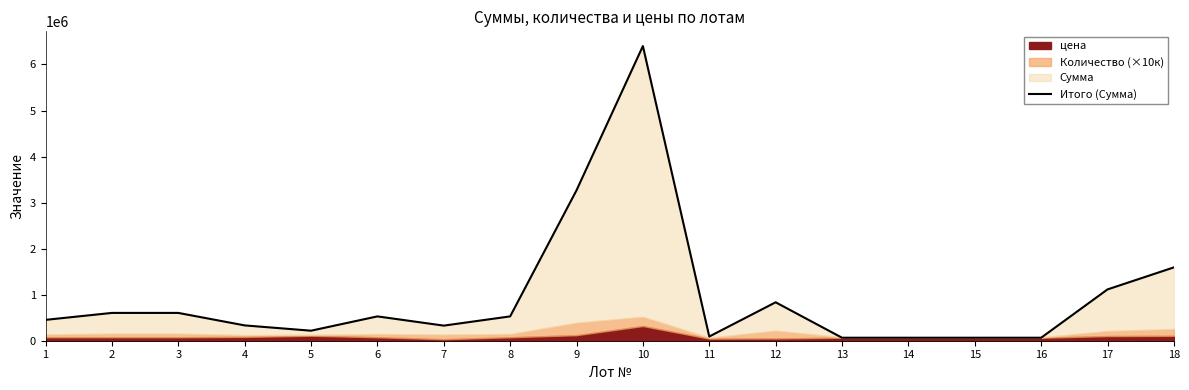

What is the value of the 8th point from the left?

528500